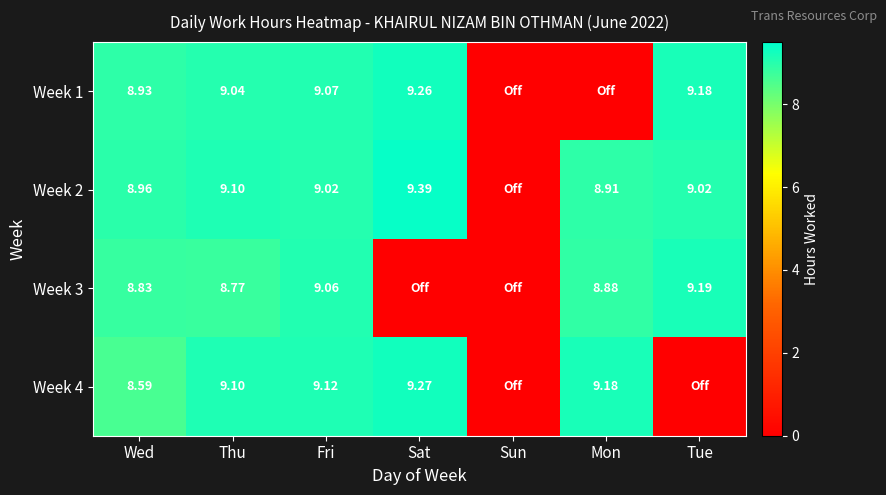

What is the spread (max minus min) of values at Tue?

9.2